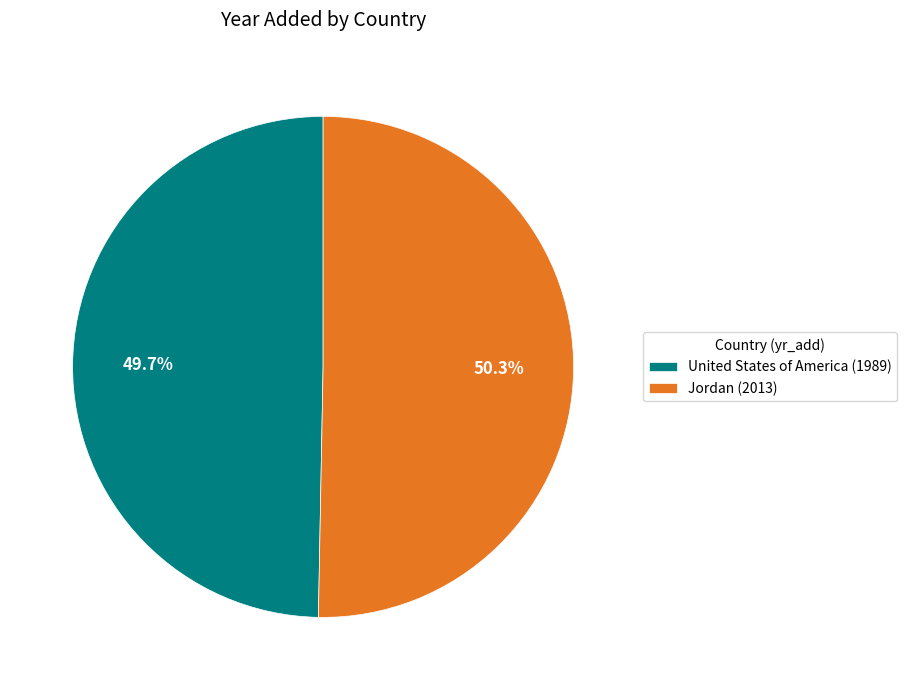

Rank the categories by value from lowest to highest.

United States of America, Jordan